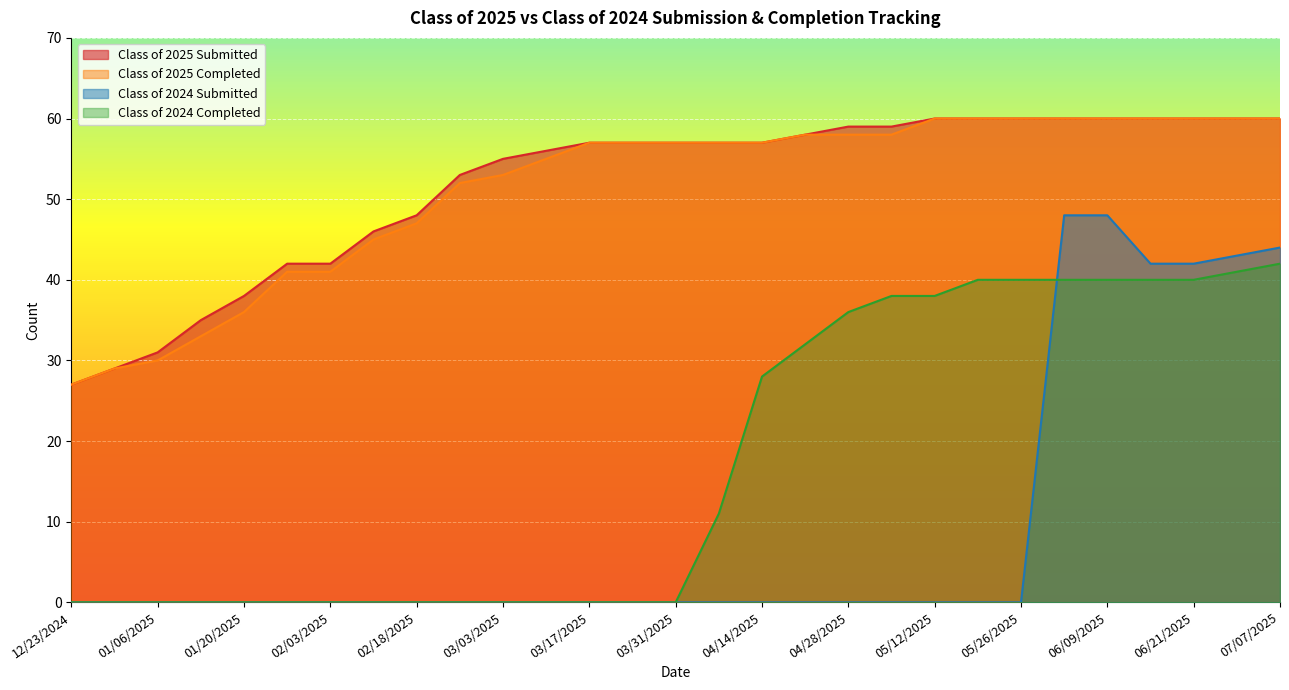

Which series has the largest total across all categories?

Class of 2025 Submitted